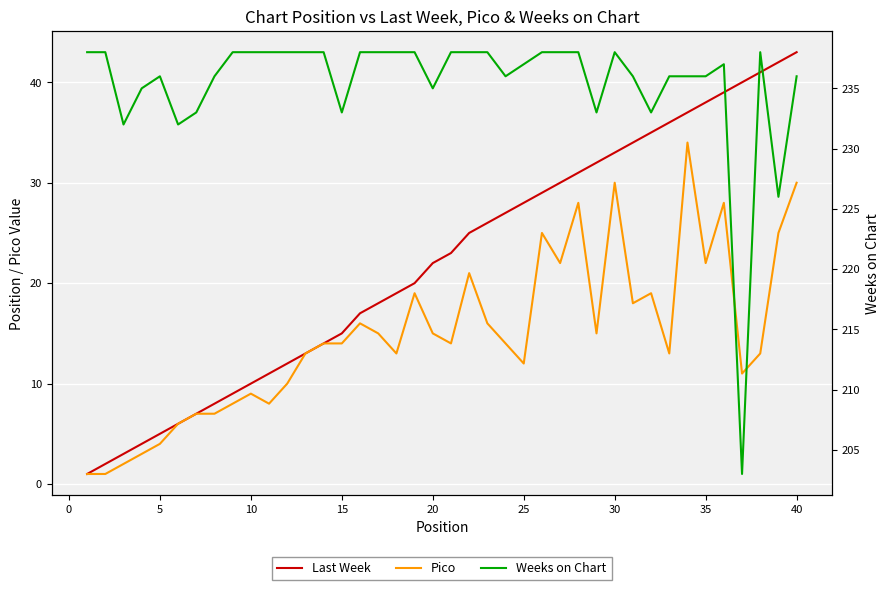

What is the difference between the maximum and minimum values in the Weeks on Chart series?

35